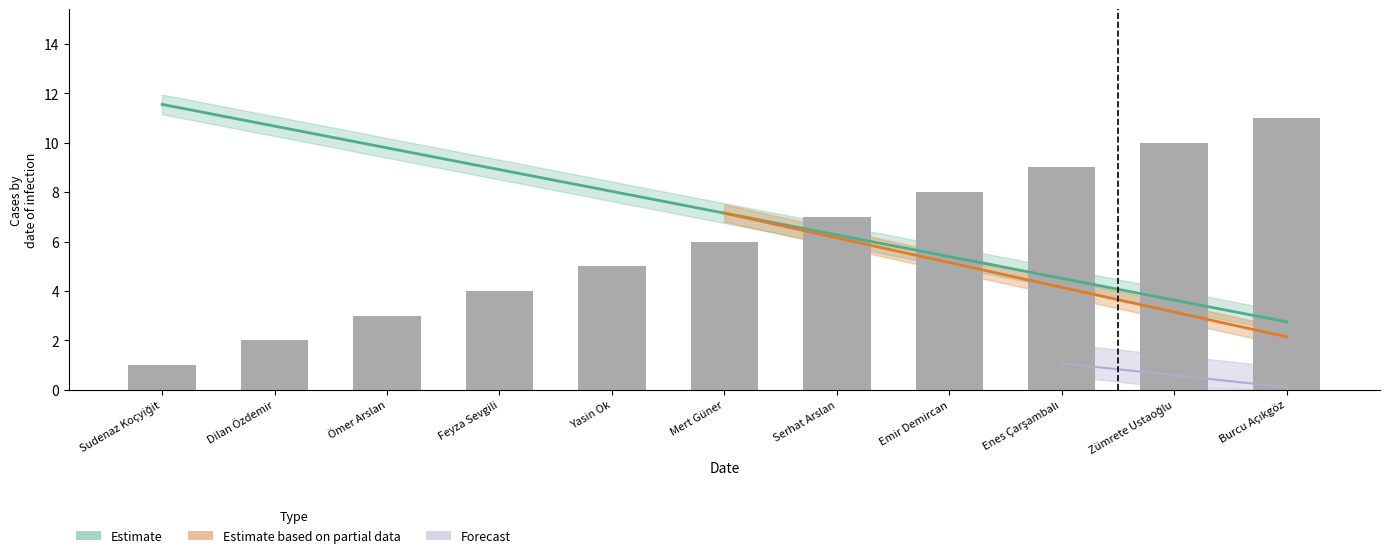

Is it true that the value at Enes Çarşambalı is 4.5?

True